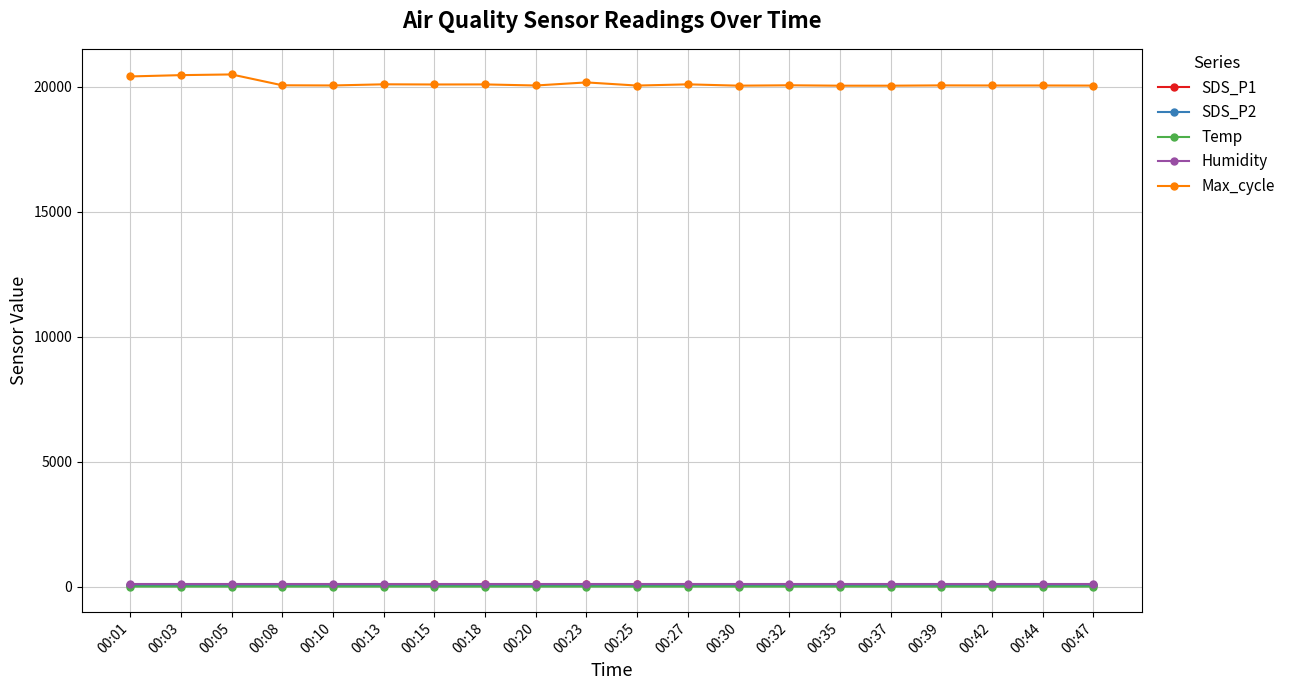

Is the value of SDS_P2 at 00:35 greater than the value of Max_cycle at 00:35?

No